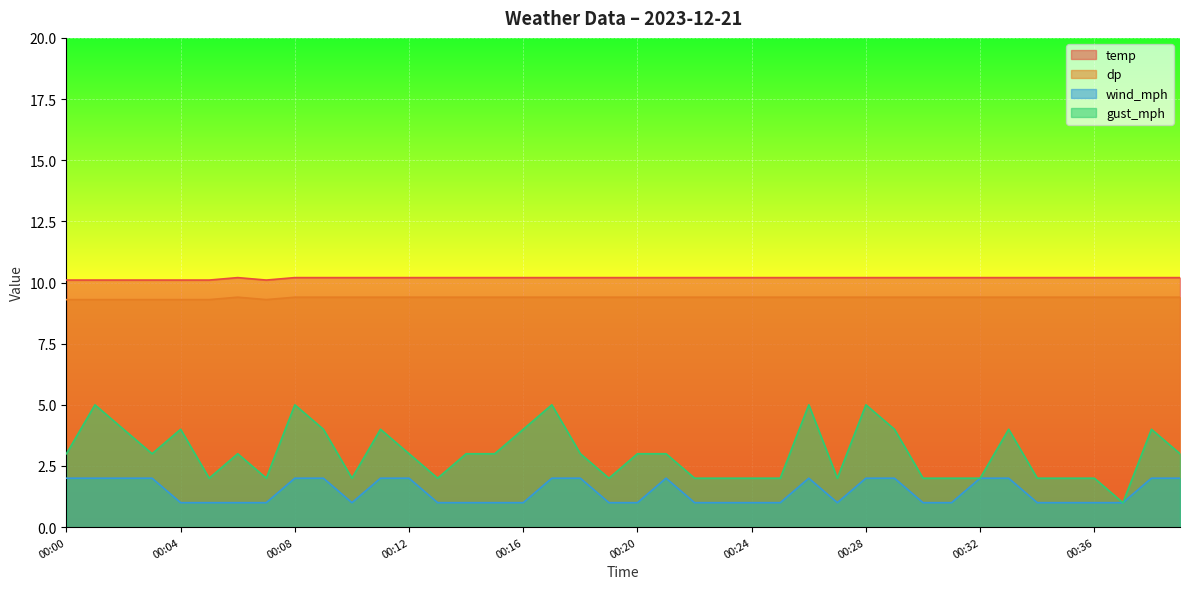

How many interior local peaks does the dp series have?

1